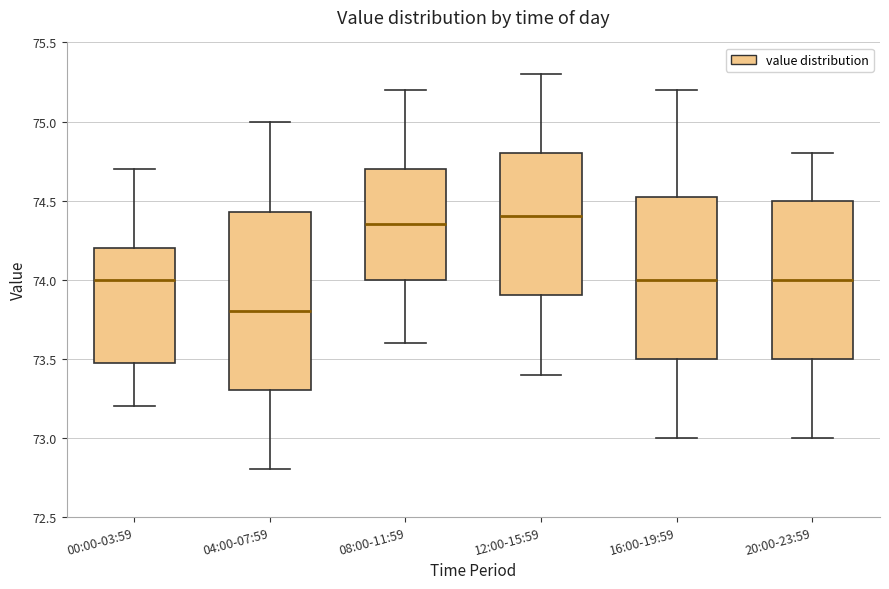

Where is the upper edge of the box for 16:00-19:59 on the y-axis? The values are not printed on the chart, so give them approximately, as read against the axis.

74.55